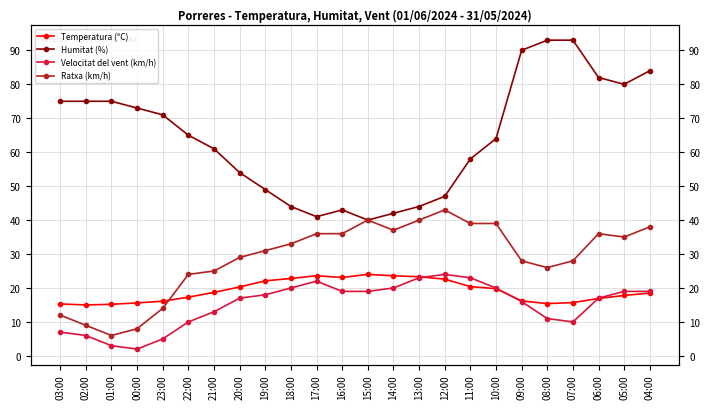

After their last crossing, which series has the higher values: Temperatura (ºC) or Ratxa (km/h)?

Ratxa (km/h)